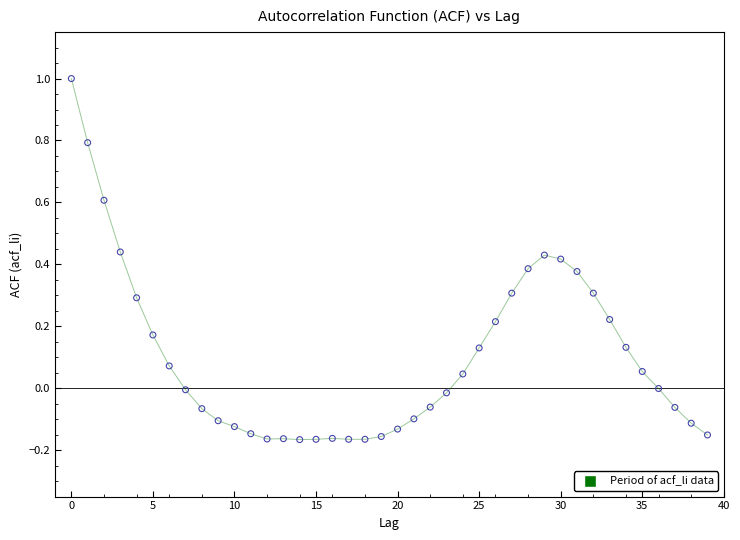

What is the range of Y values (max minus min)?

1.2